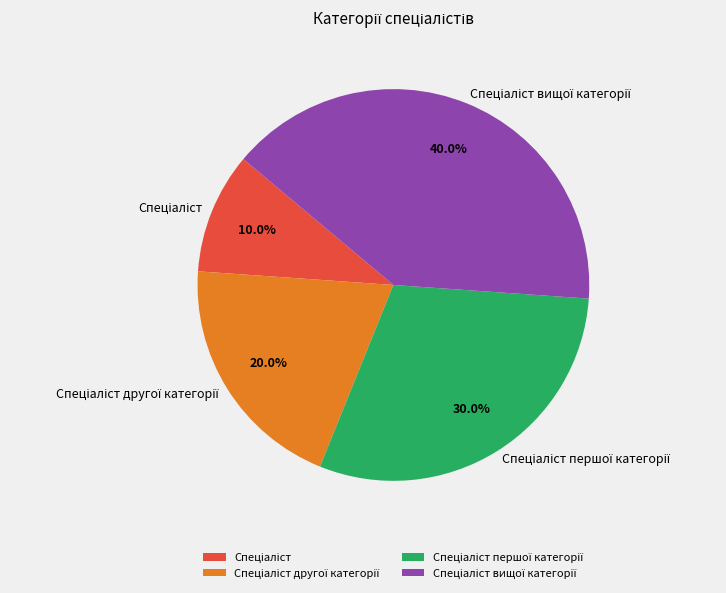

To the nearest percent, what is the difference between the largest and smallest slice percentages?

30%